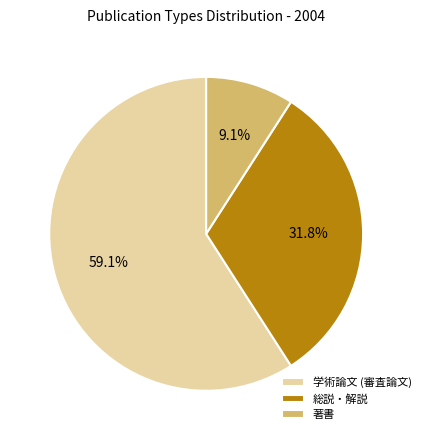

Which category has the biggest portion of the pie?

学術論文 (審査論文)